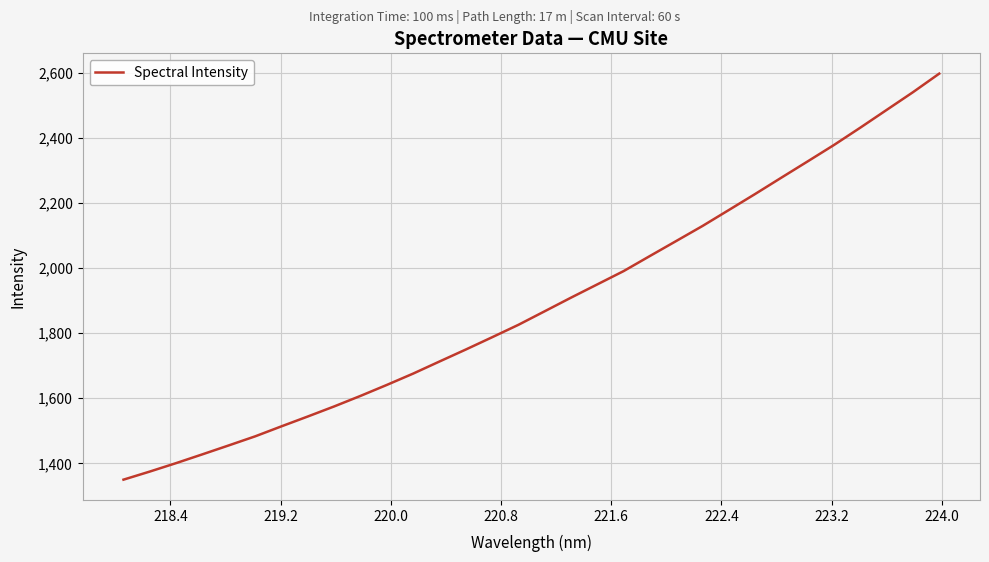

What is the maximum value shown in the chart?

2597.3